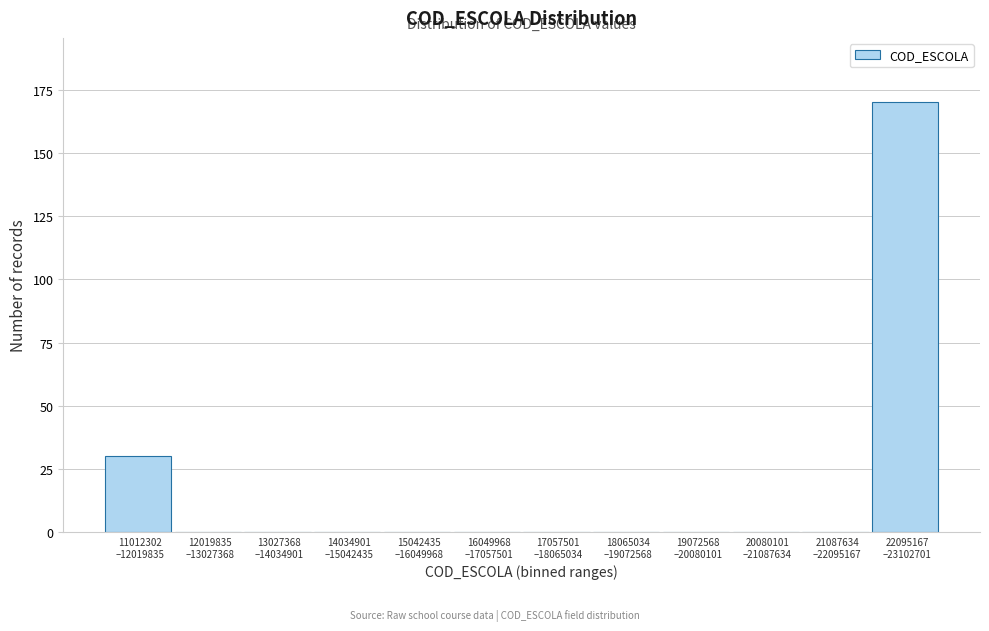

What is the sum of all values?

200